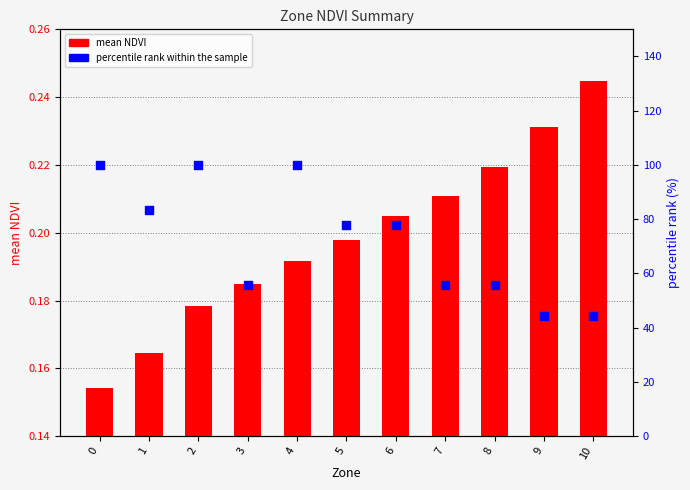

At how many categories does at least one series exceed 44?

11